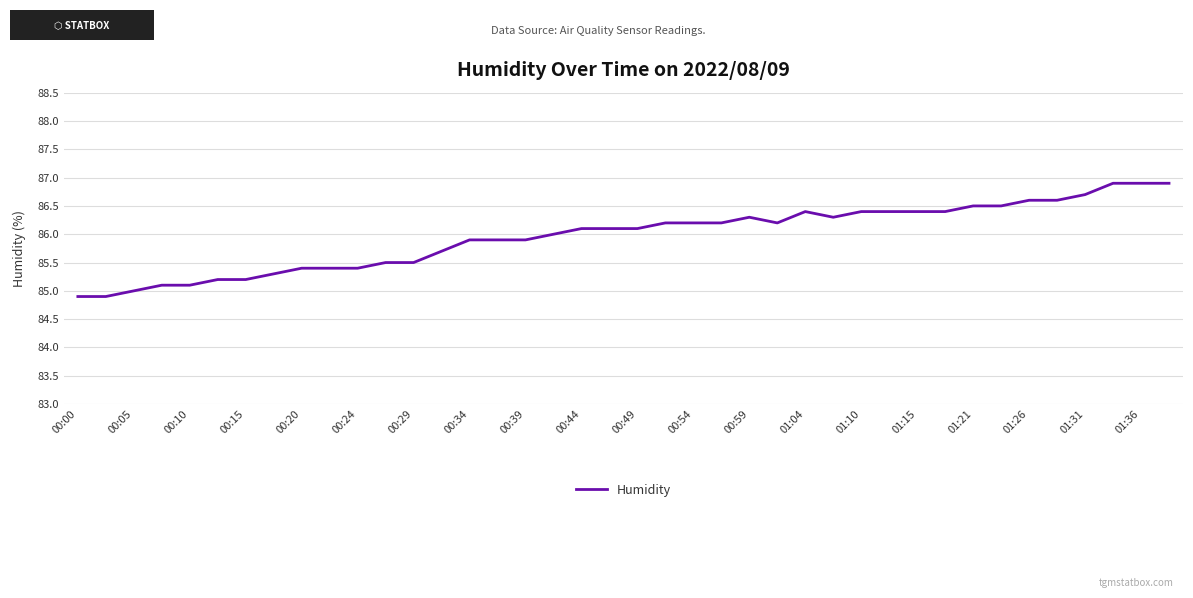

What is the greatest value displayed?

86.9